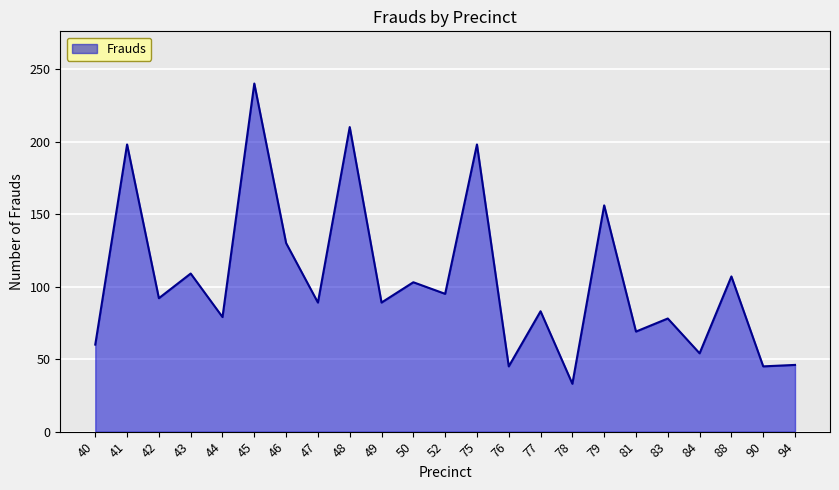

What is the sum of all values?

2408